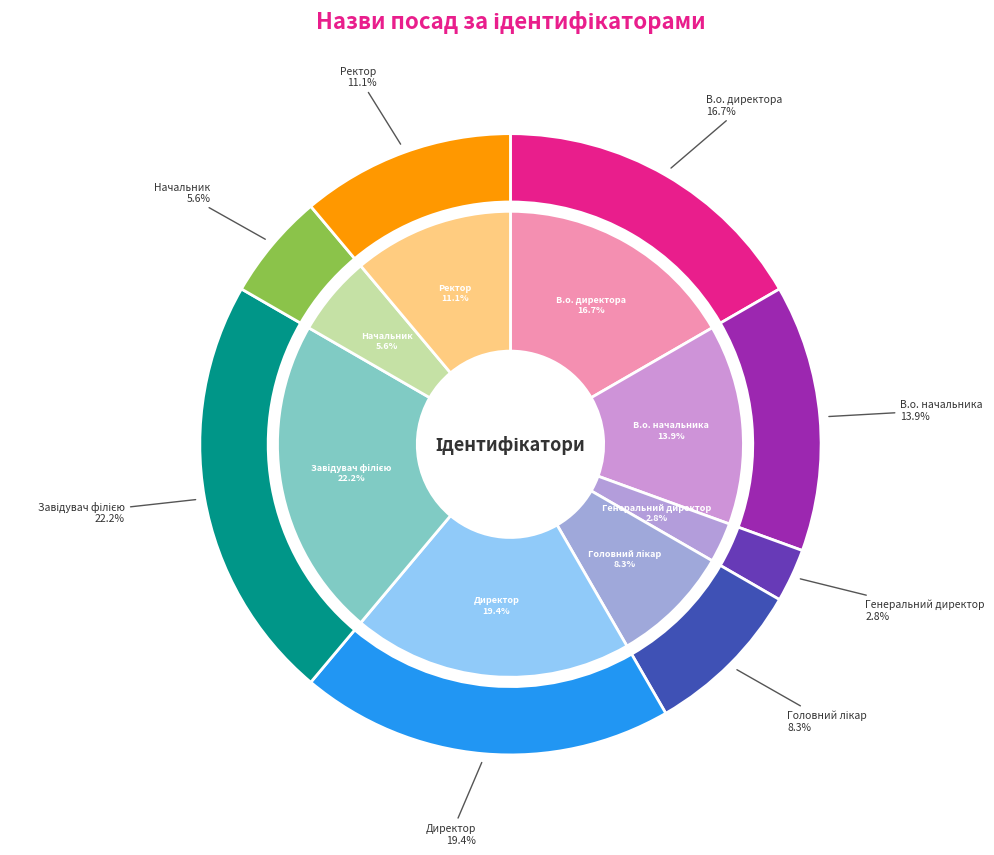

How many slices are in this pie chart?

8